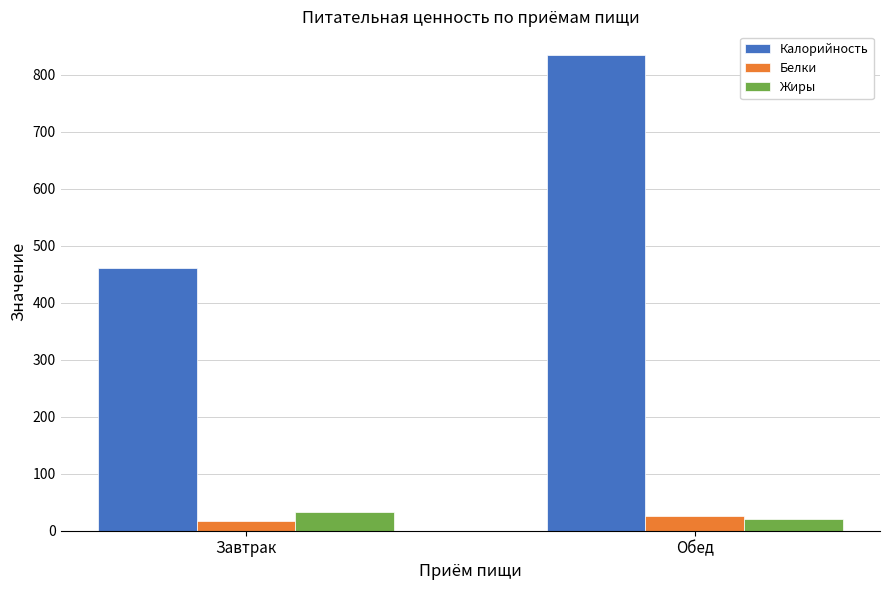

Which series has the largest range (max minus min)?

Калорийность